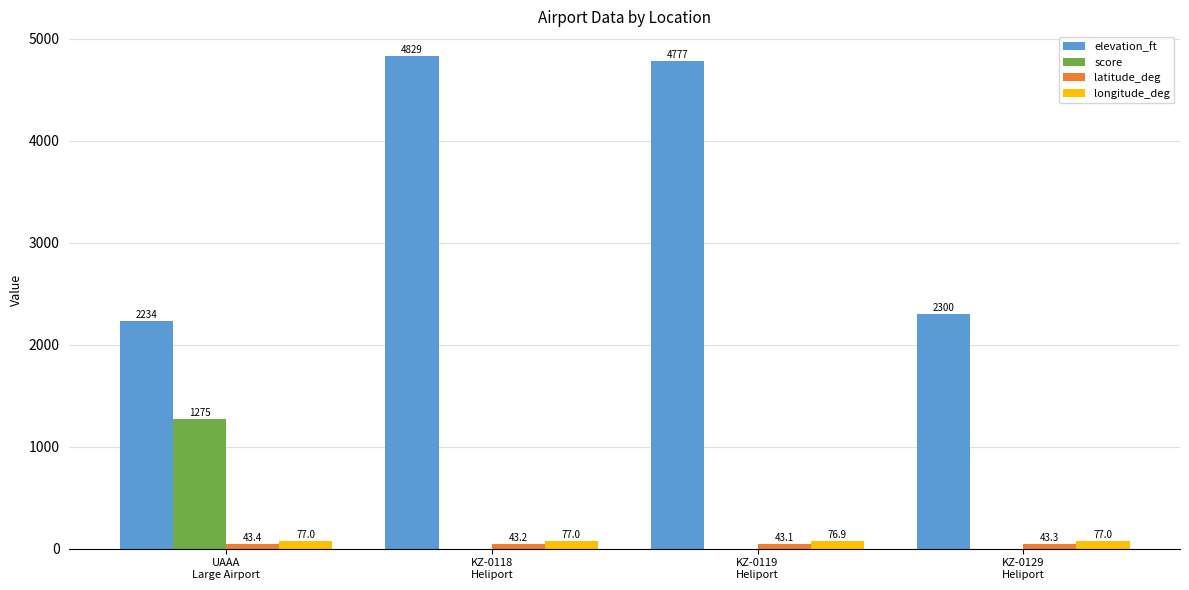

What is the maximum value for score?

1275.0